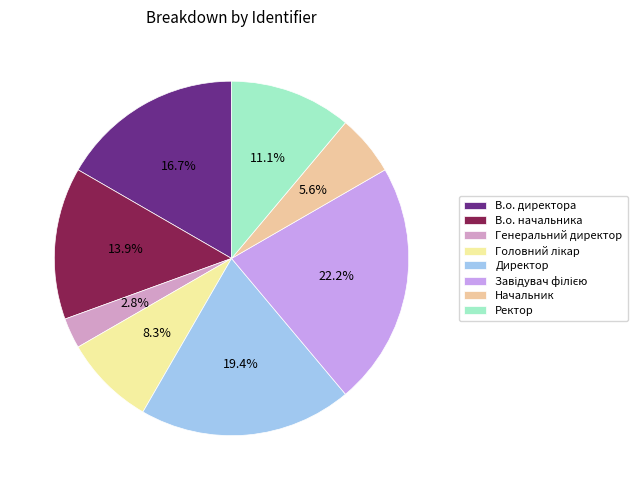

What is the total percentage of Директор and В.о. директора?

36.1%